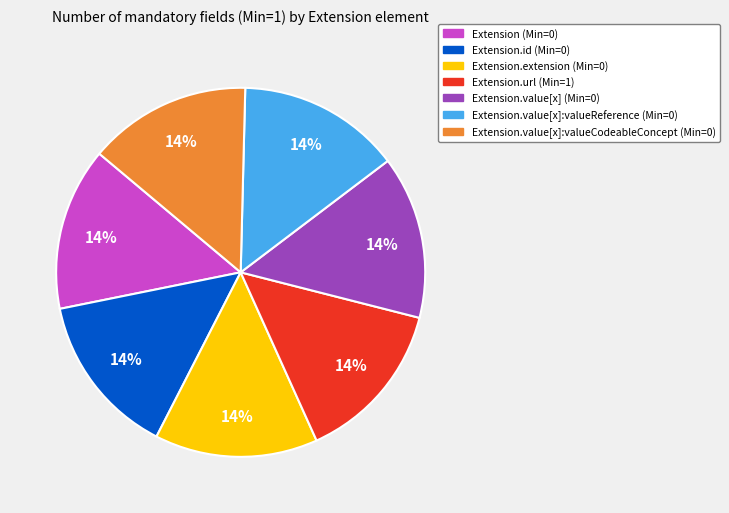

To the nearest percent, what is the average slice percentage?

14%